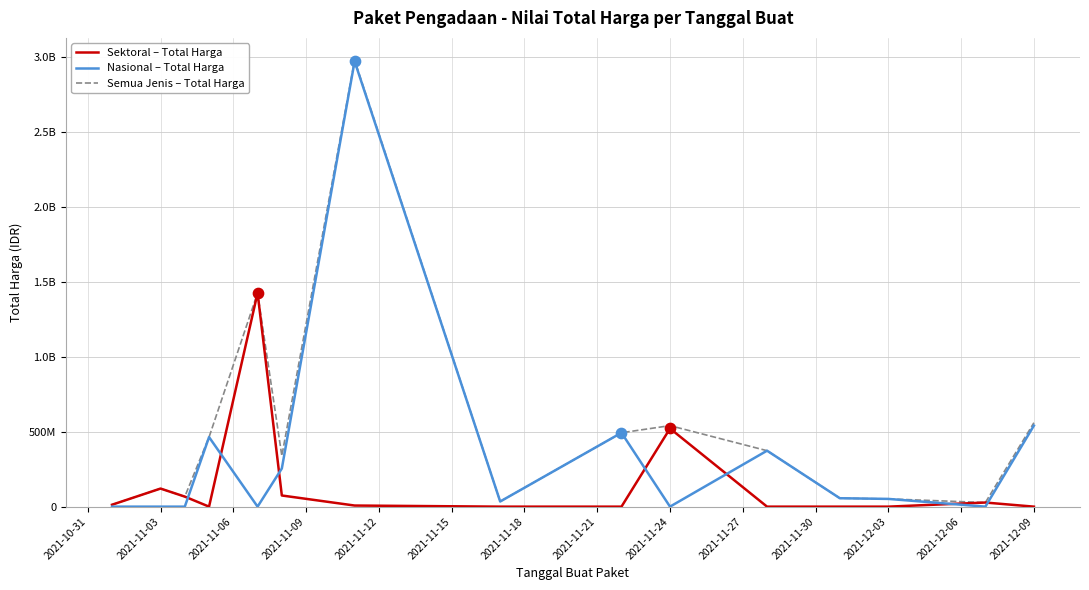

Does the chart have visible grid lines?

Yes